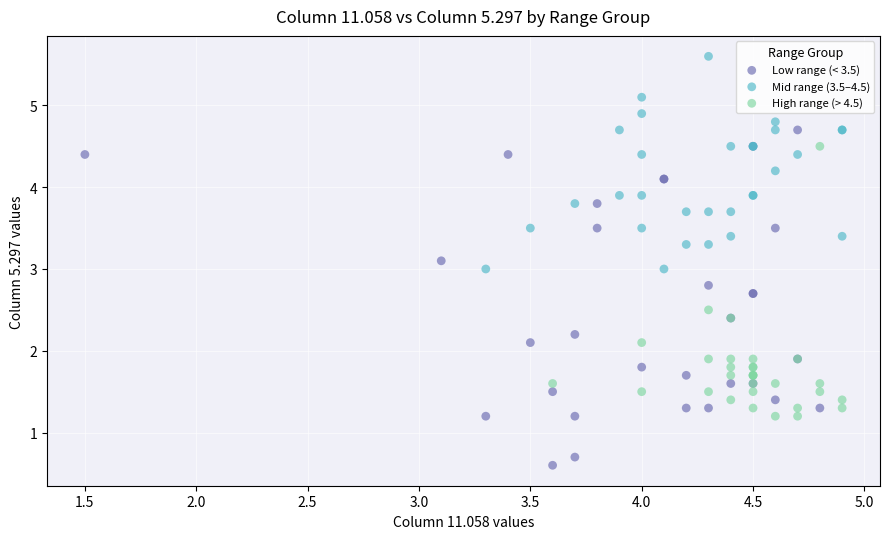

Which series reaches the minimum Y coordinate?

Low range (< 3.5)